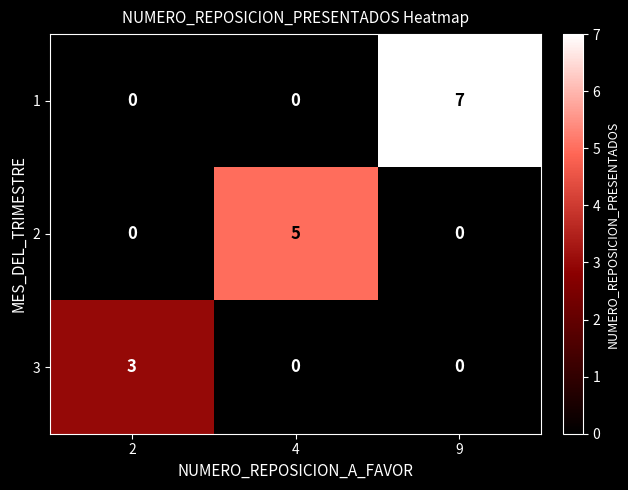

Which series changed the most between 4 and 9?

1